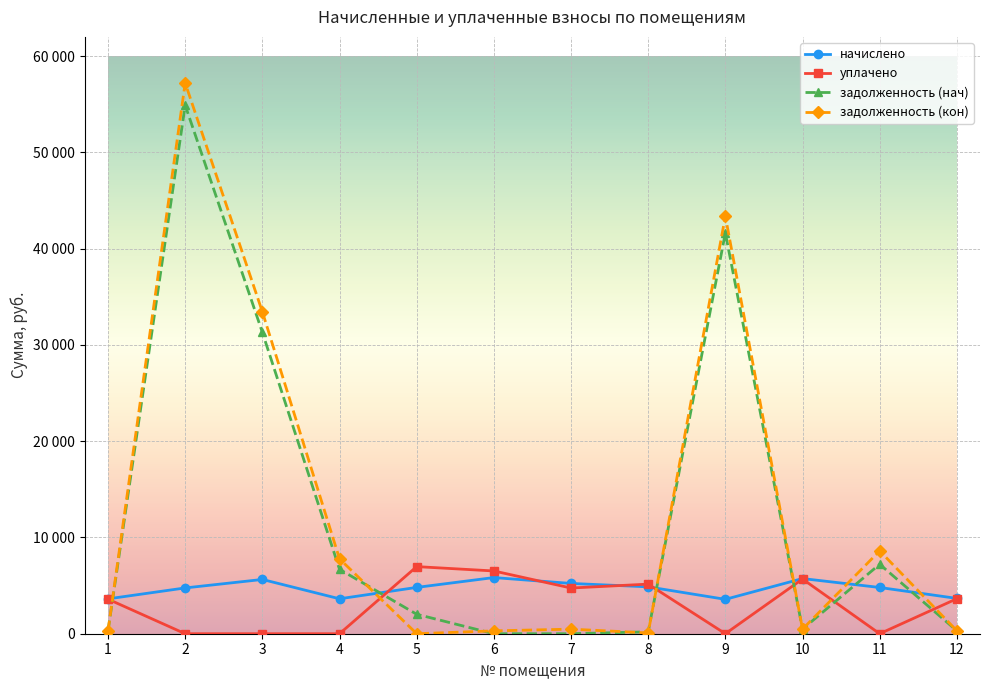

Does the chart have visible grid lines?

Yes